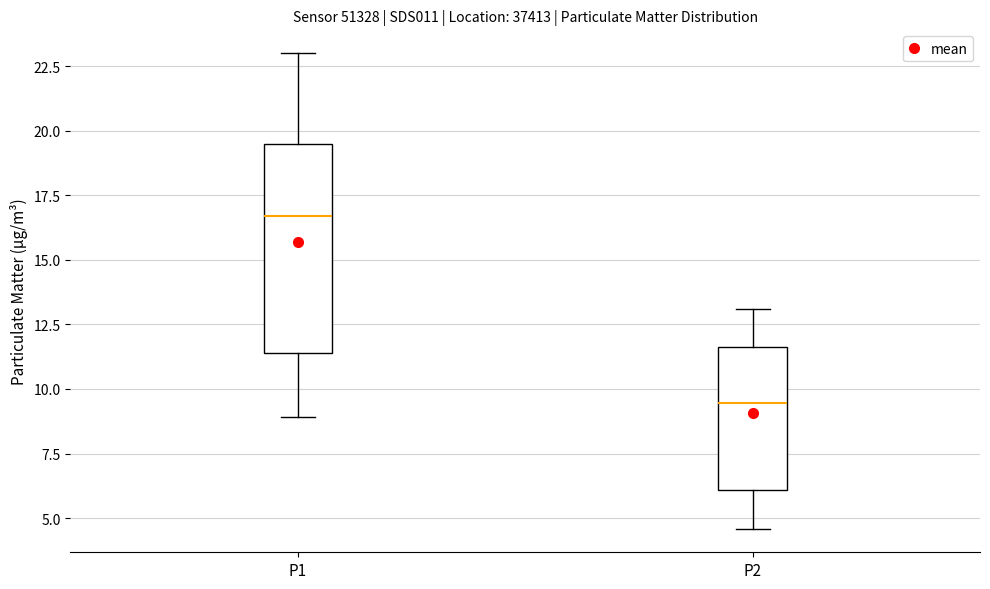

Reading left to right, transcribe this box plot: for each box, give where its median line is, the range the box spans, and where its two whiskers end, as read against the y-axis. The values are not printed on the chart, so give them approximately, as read against the axis.

P1: median 16.5, box 11.5 to 19.5, whiskers 9.0 to 23.0
P2: median 9.5, box 6.0 to 11.5, whiskers 4.5 to 13.0